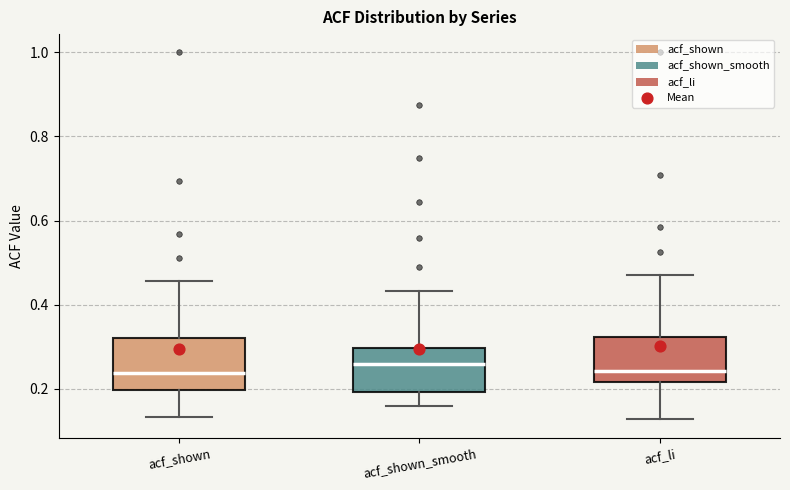

Reading left to right, read every box against the y-axis: the position of its median line, the range the box covers, and the ends of its whiskers. The values are not printed on the chart, so give them approximately, as read against the axis.

acf_shown: median 0.24, box 0.20 to 0.32, whiskers 0.14 to 0.46
acf_shown_smooth: median 0.26, box 0.20 to 0.30, whiskers 0.16 to 0.44
acf_li: median 0.24, box 0.22 to 0.32, whiskers 0.12 to 0.48